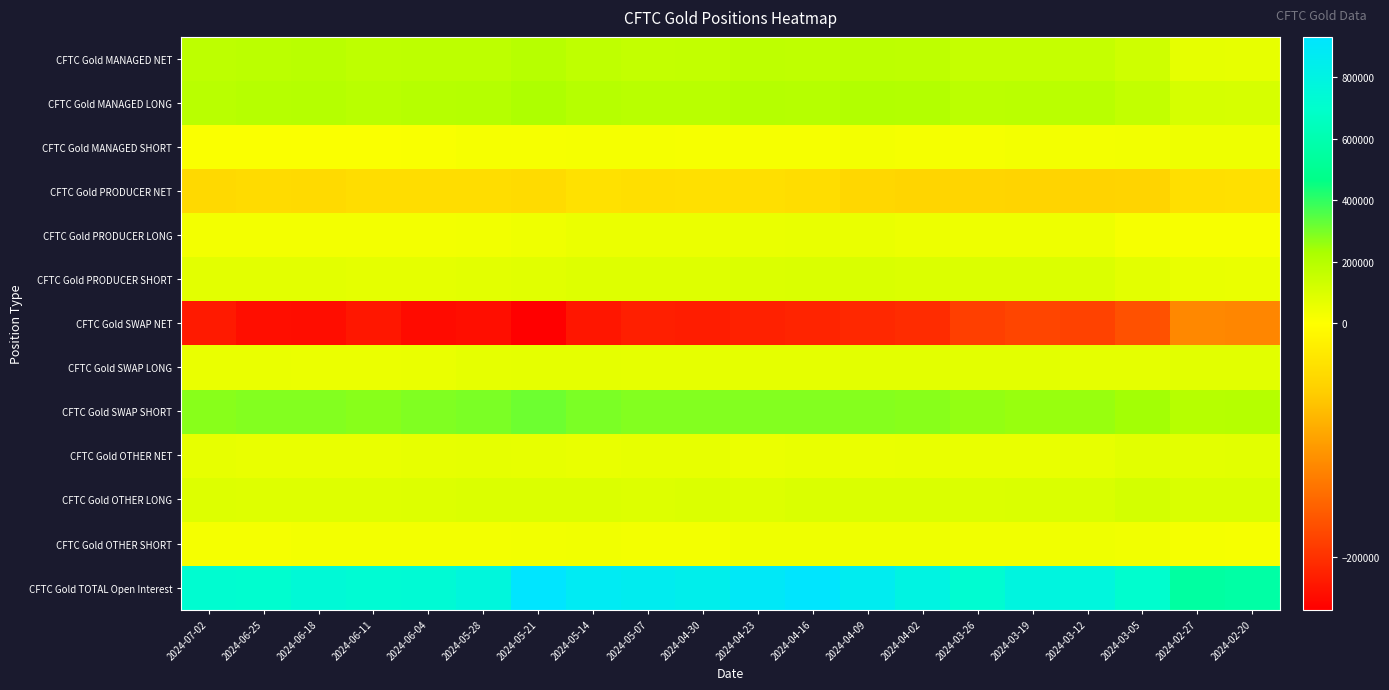

At which category is the sum across all series the highest?

2024-05-21